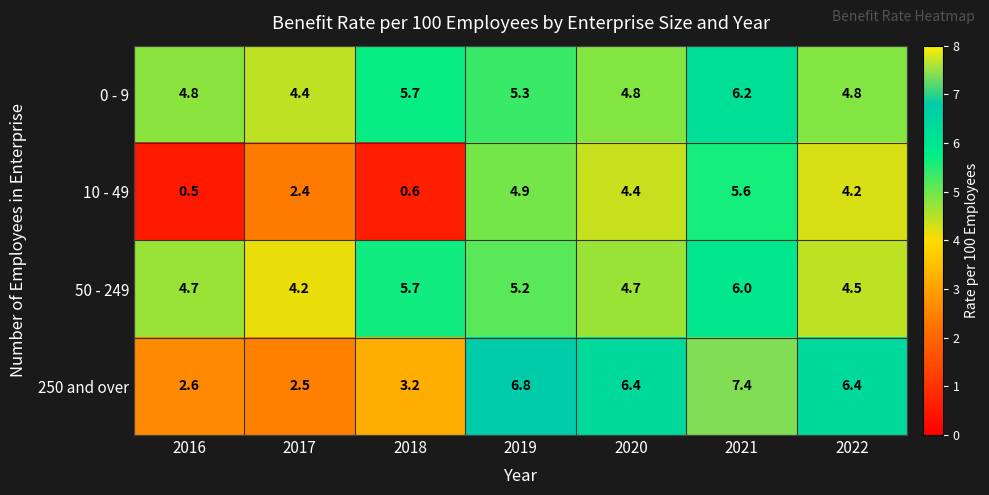

Is it true that 0 - 9 equals 6.2 at 2021?

True